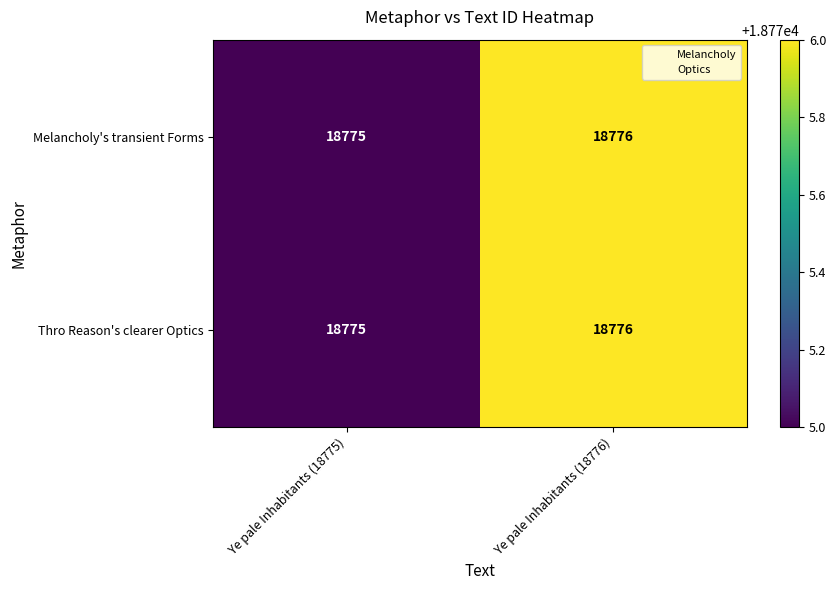

The Melancholy's transient Forms series shows 18775 at Ye pale Inhabitants (18775). True or false?

True